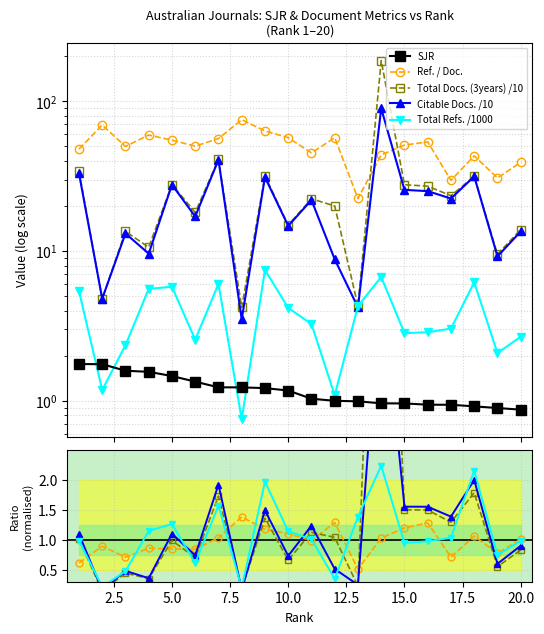

In Total Docs. (3years), how many points are lower than both neighbors (excluding endpoints)?

8